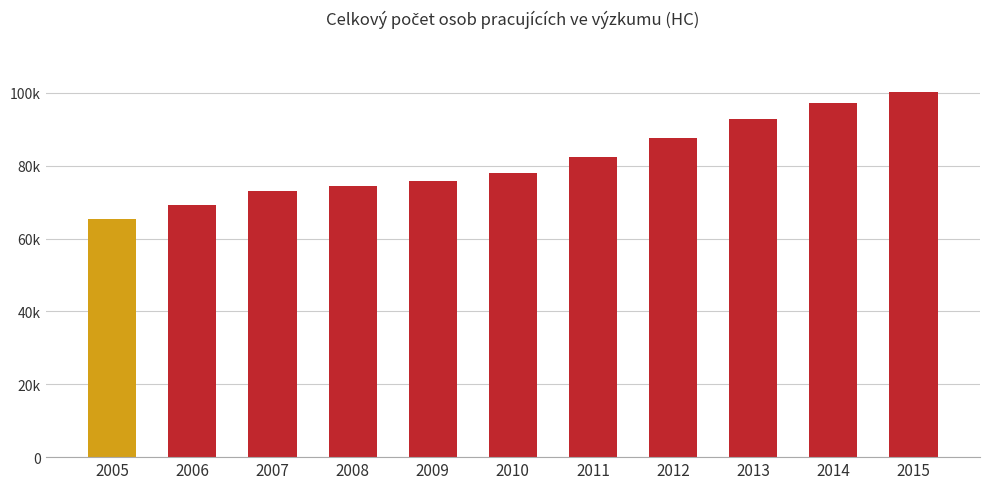

What is the change in value from 2010 to 2015?

+22225.1